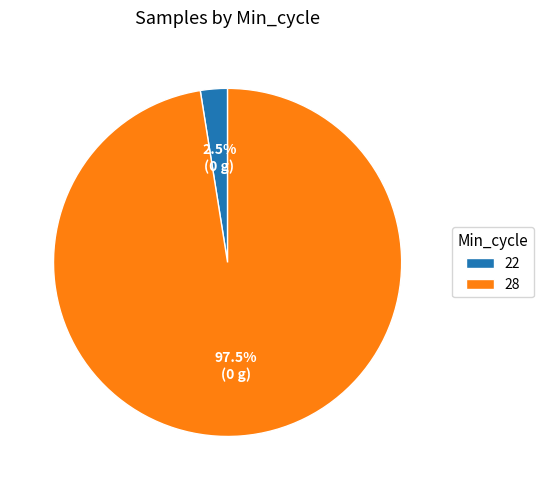

How many segments does this pie chart have?

2